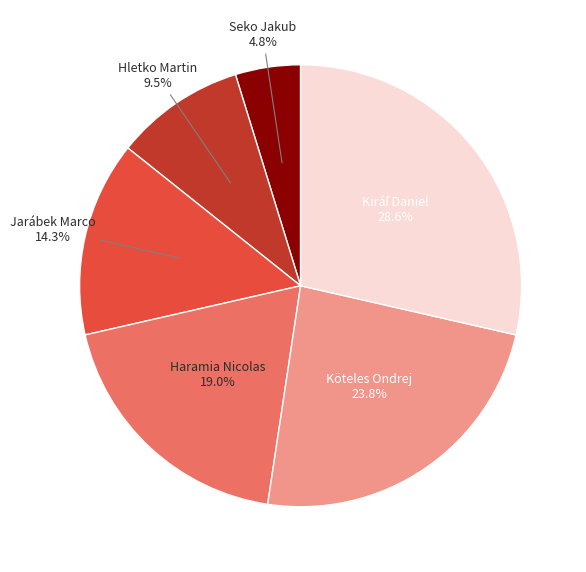

Which category has the smallest portion of the pie?

Seko Jakub